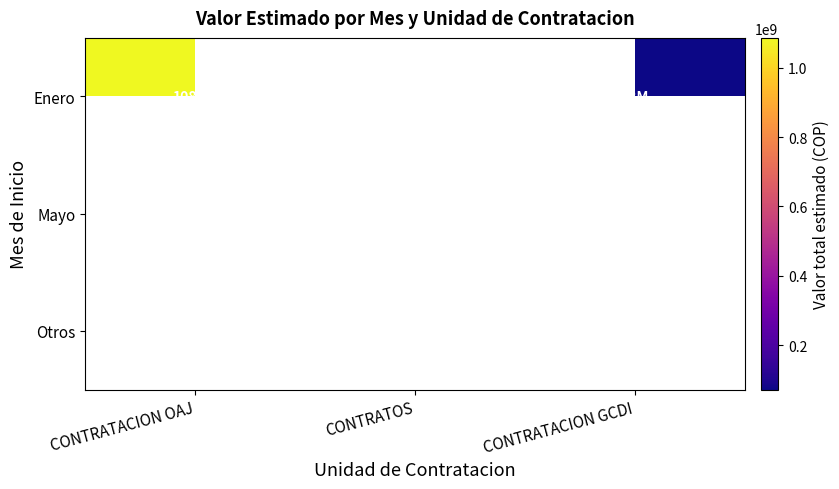

True or false: Enero has a value of 71840000.0 at CONTRATACION GCDI.

True